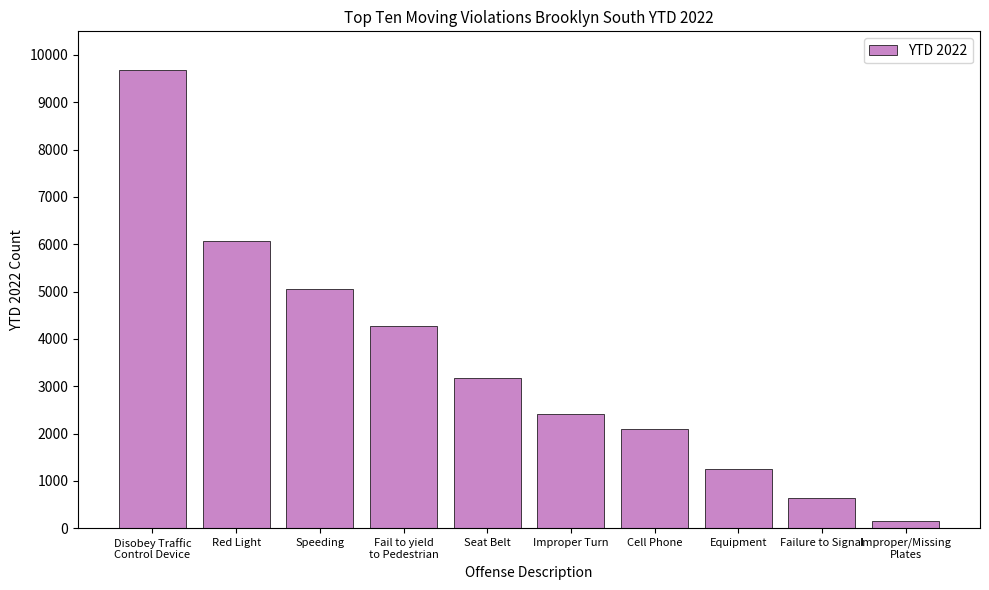

Between Failure to Signal and Improper Turn, which is larger?

Improper Turn